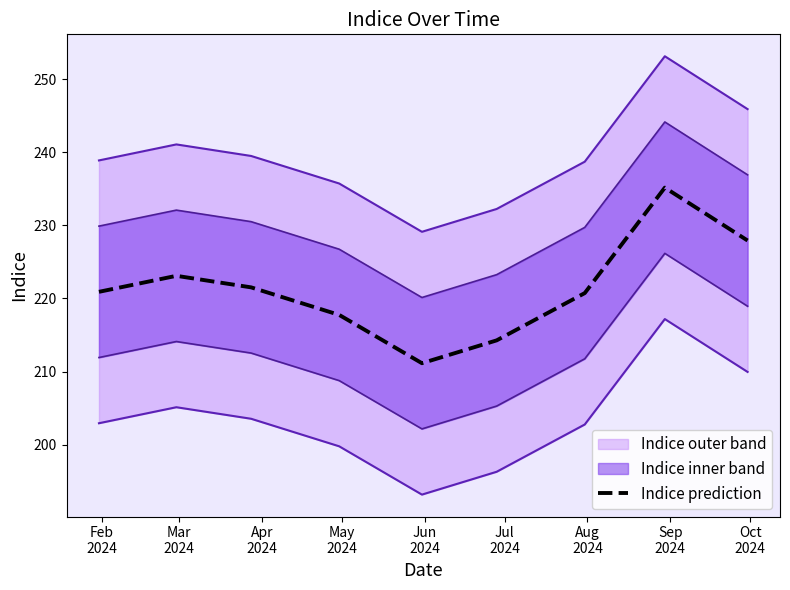

Does the chart have visible grid lines?

No